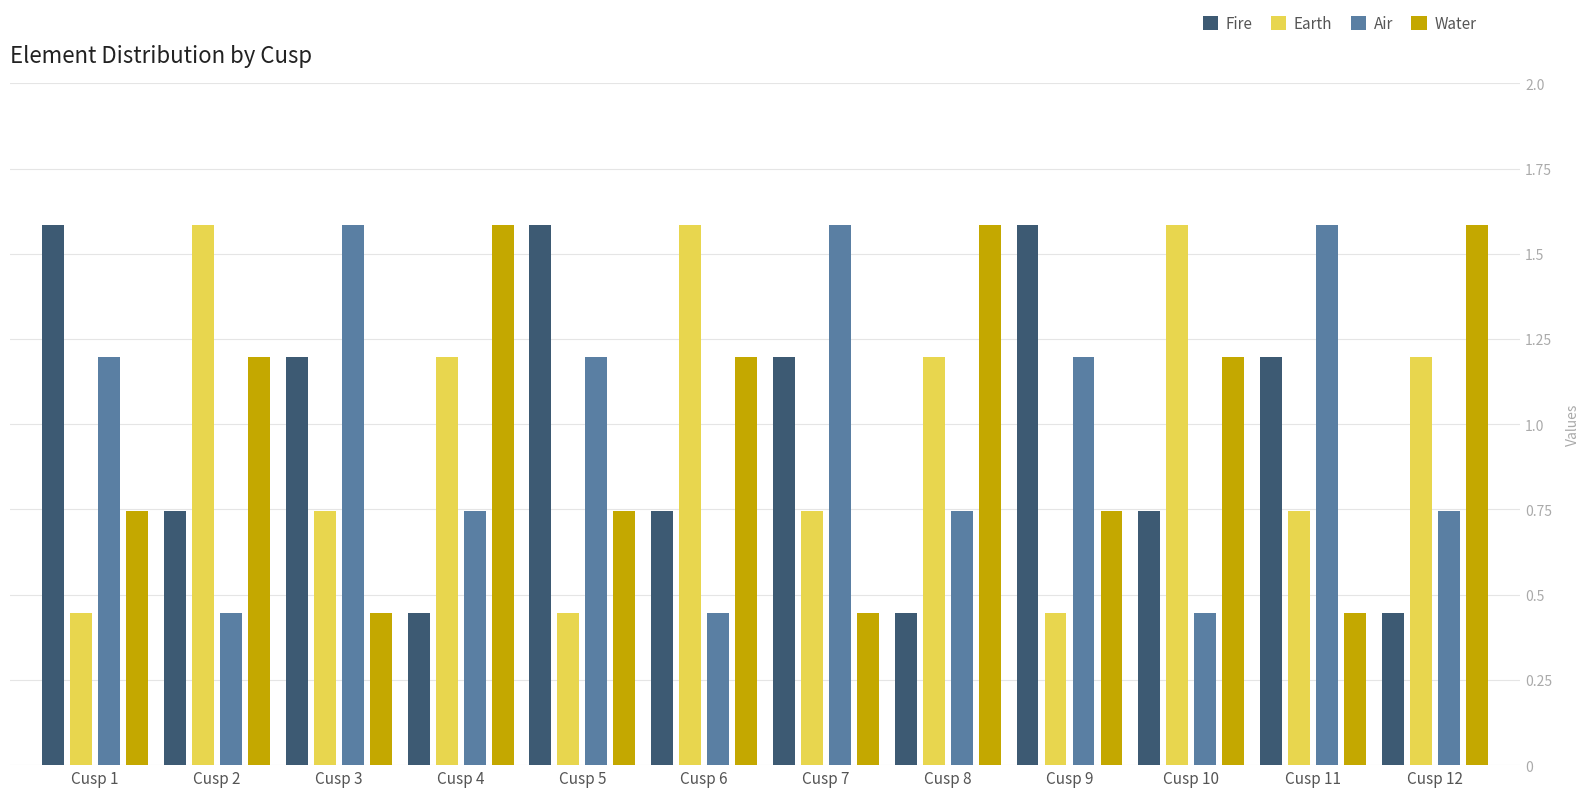

True or false: Air has a value of 0.5 at Cusp 1.

False